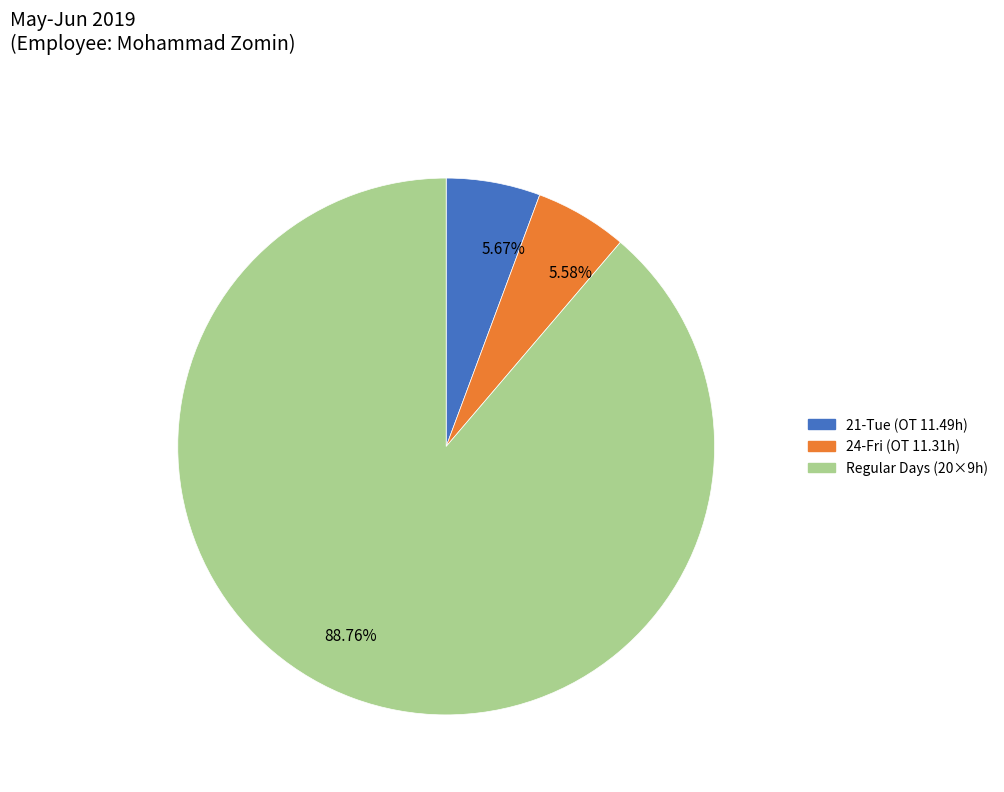

What is the ratio of the value at 5.67% to the value at 5.58%?

1.0